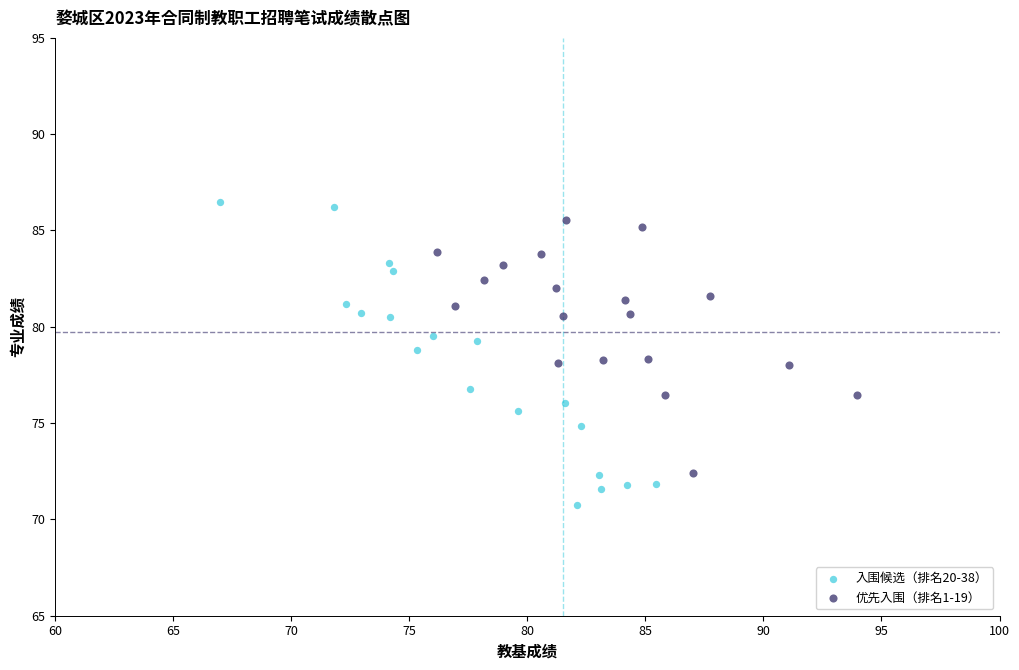

Which series has the widest spread of Y values?

入围候选（排名20-38）